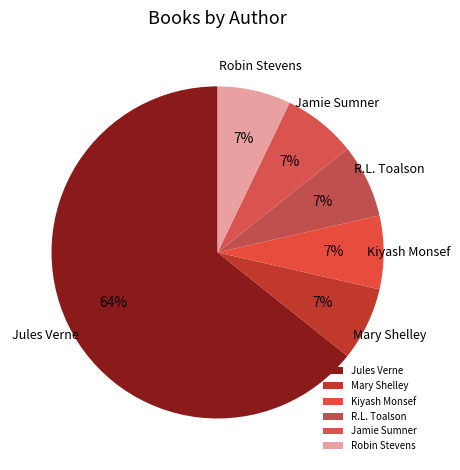

Which has a higher value, Jules Verne or R.L. Toalson?

Jules Verne